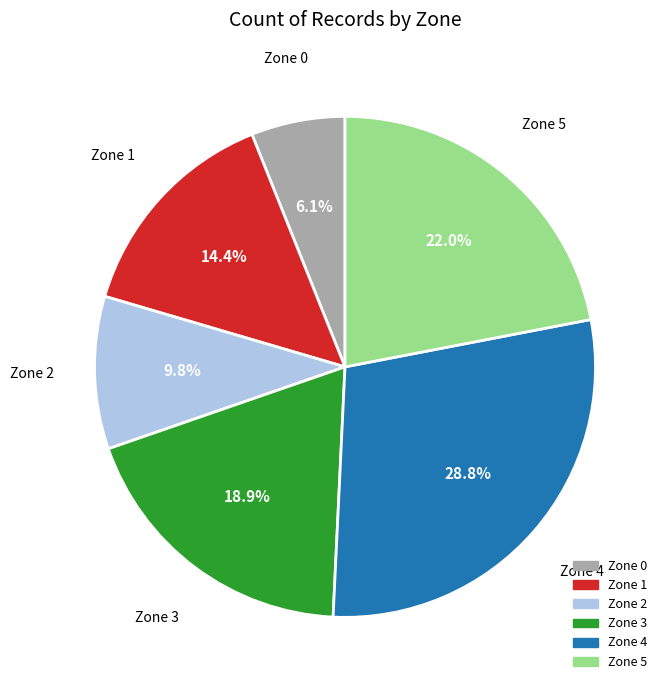

Is it true that Zone 5 is 22% of the pie?

True